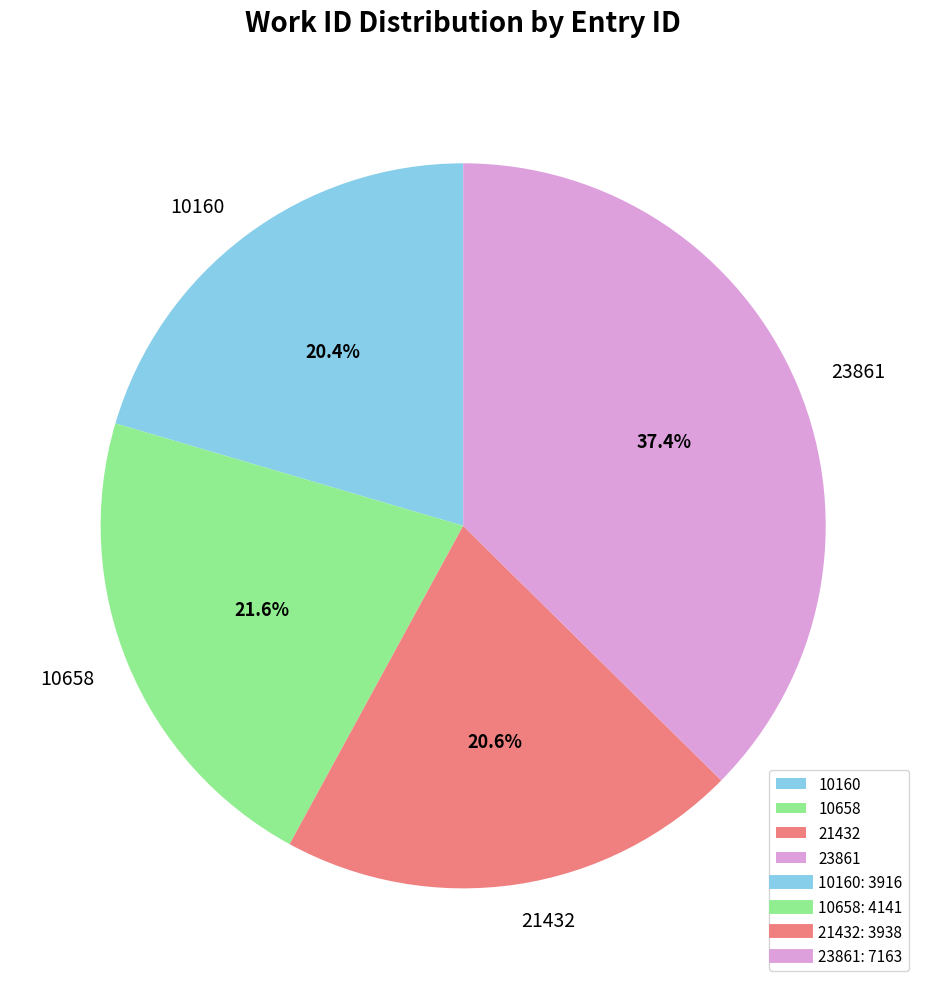

Does any single category account for the majority?

No